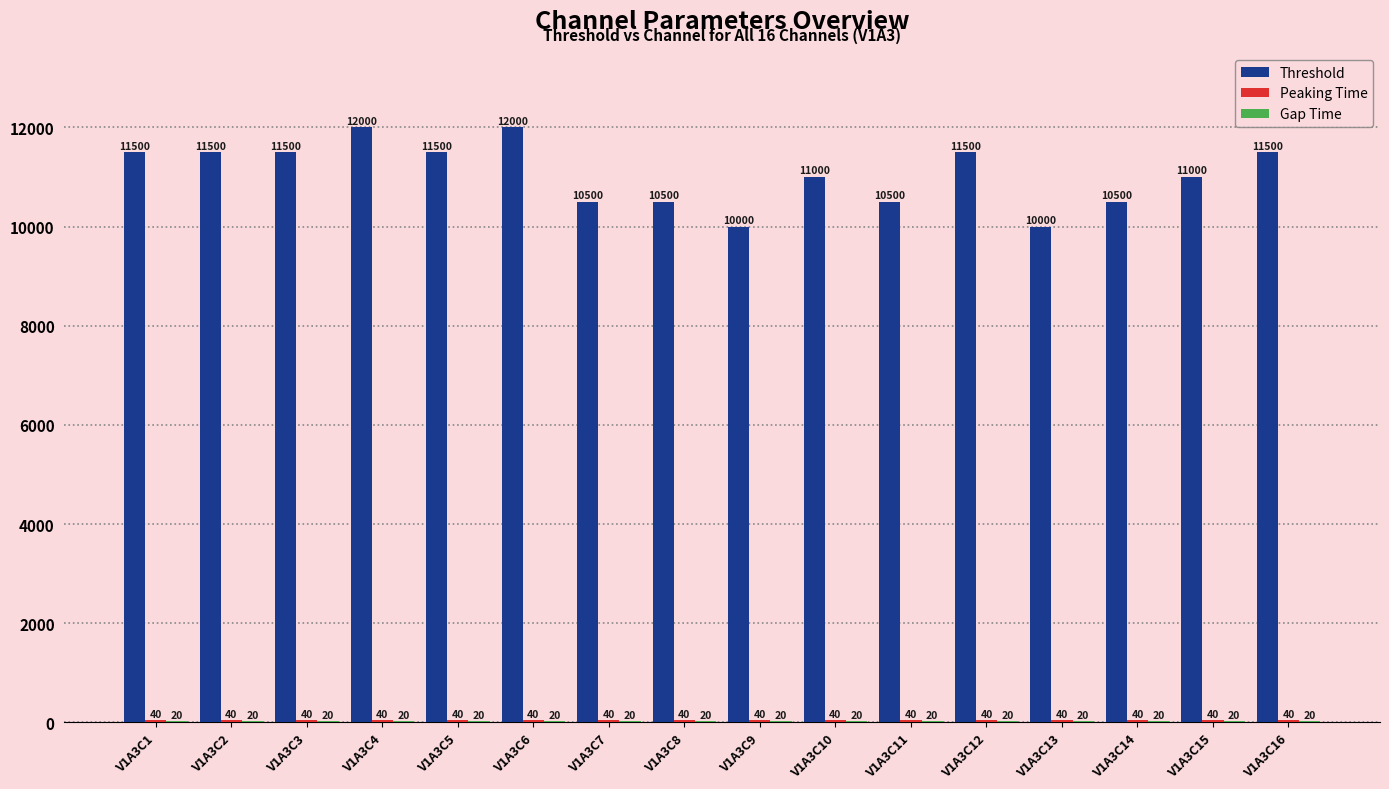

Which series changed the most between V1A3C12 and V1A3C13?

Threshold